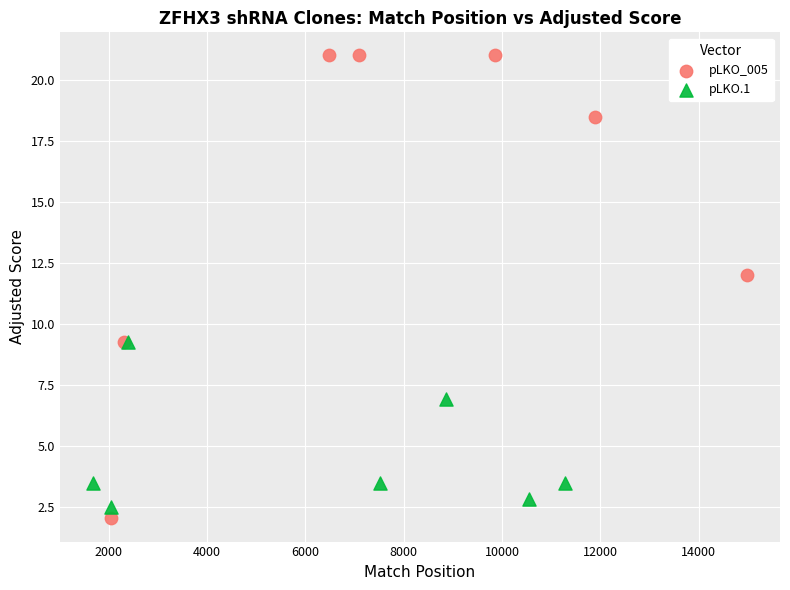

Which series has the widest spread of Y values?

pLKO_005